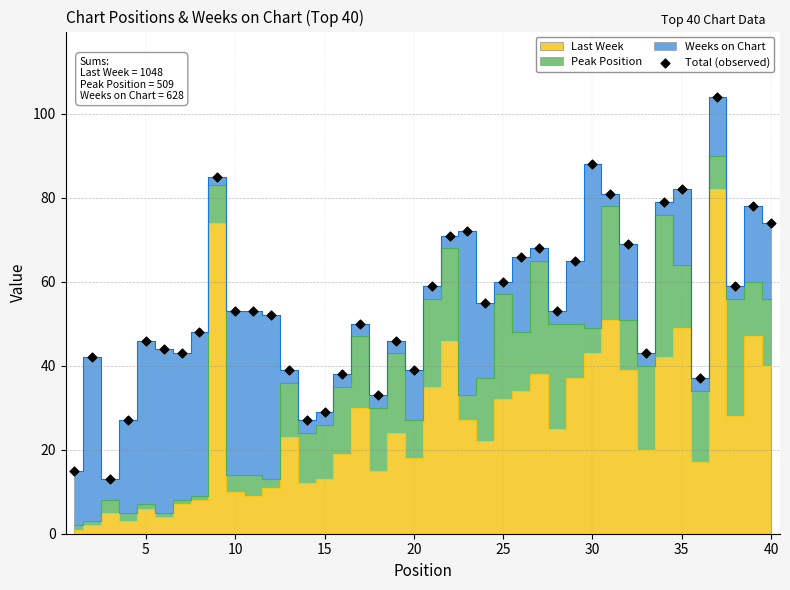

What is the range of Y values (max minus min)?

91